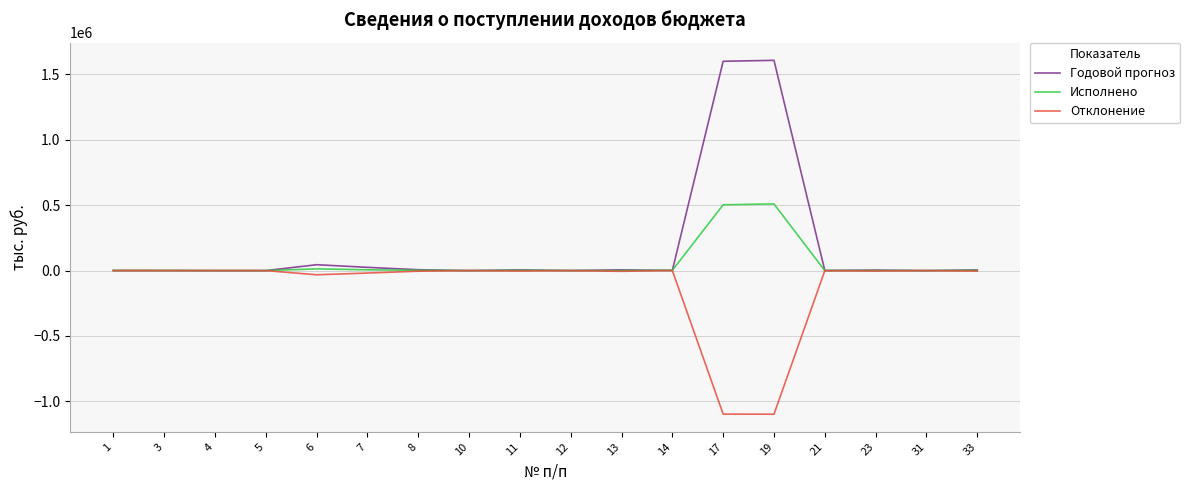

What is the difference between the second highest and minimum values in the Отклонение series?

1098109.7